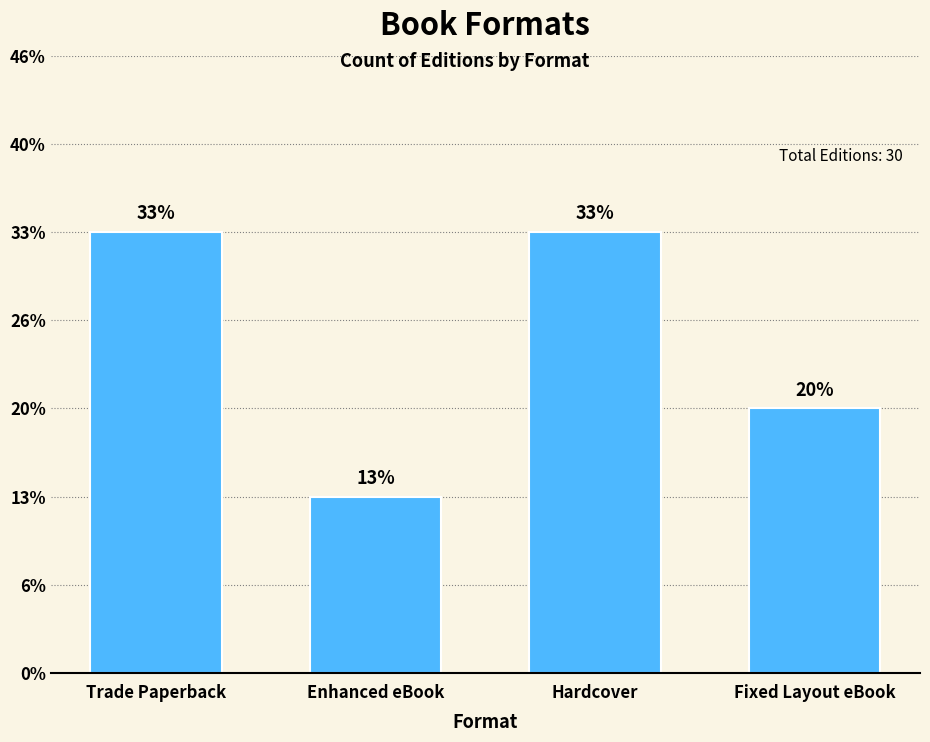

Are the bars horizontal?

No